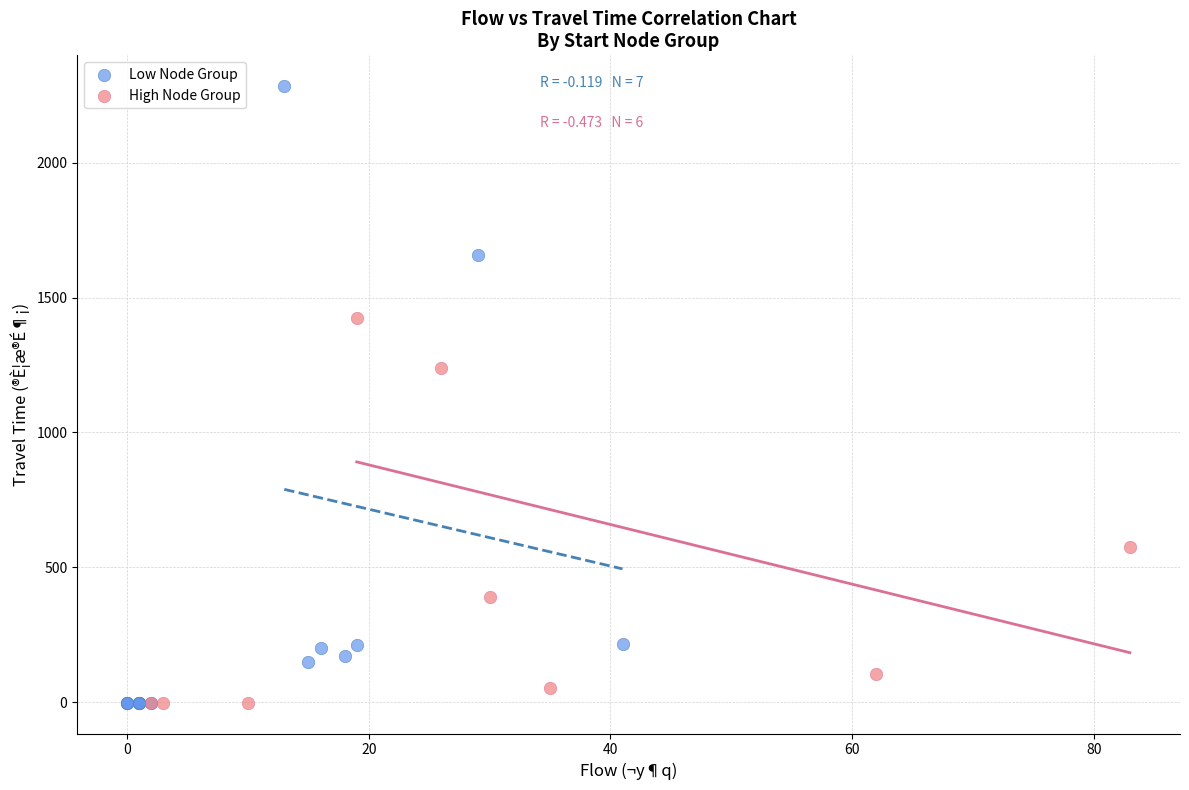

What are all the series names shown in the legend?

Low Node Group, High Node Group